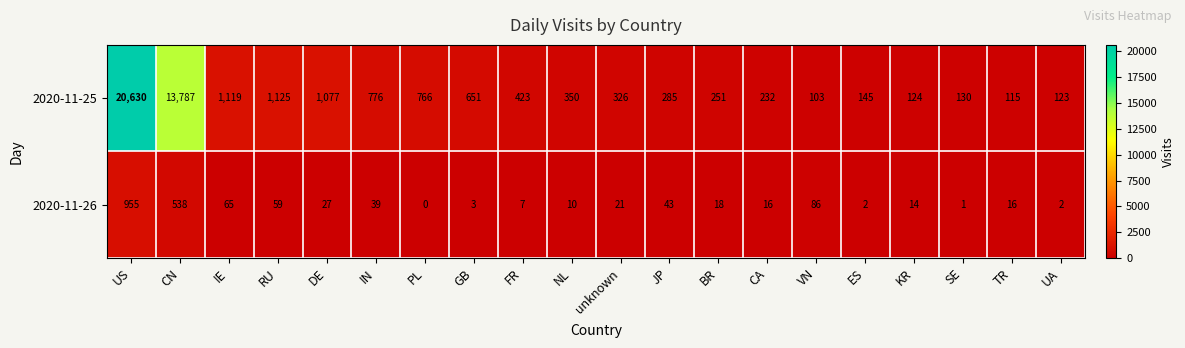

What is the sum of all 2020-11-26 values?

1922